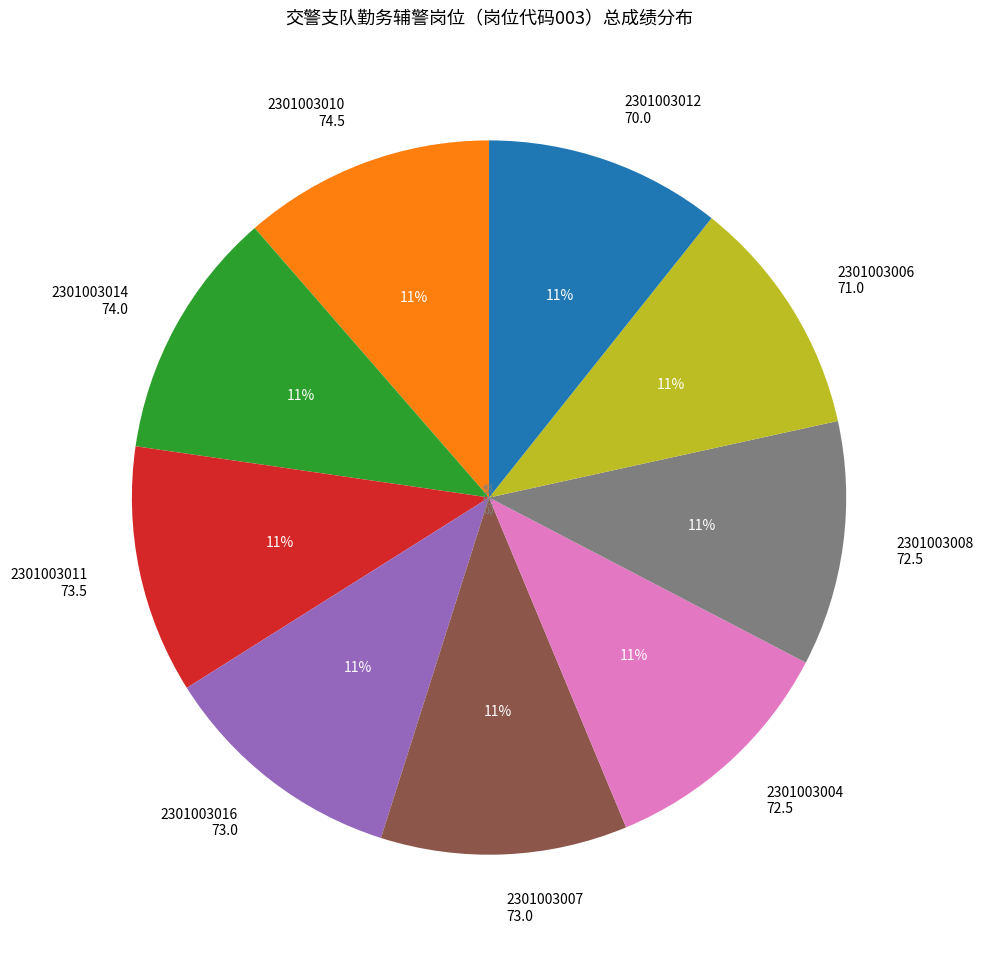

To the nearest percent, what portion does 2301003014 74.0 represent?

11%